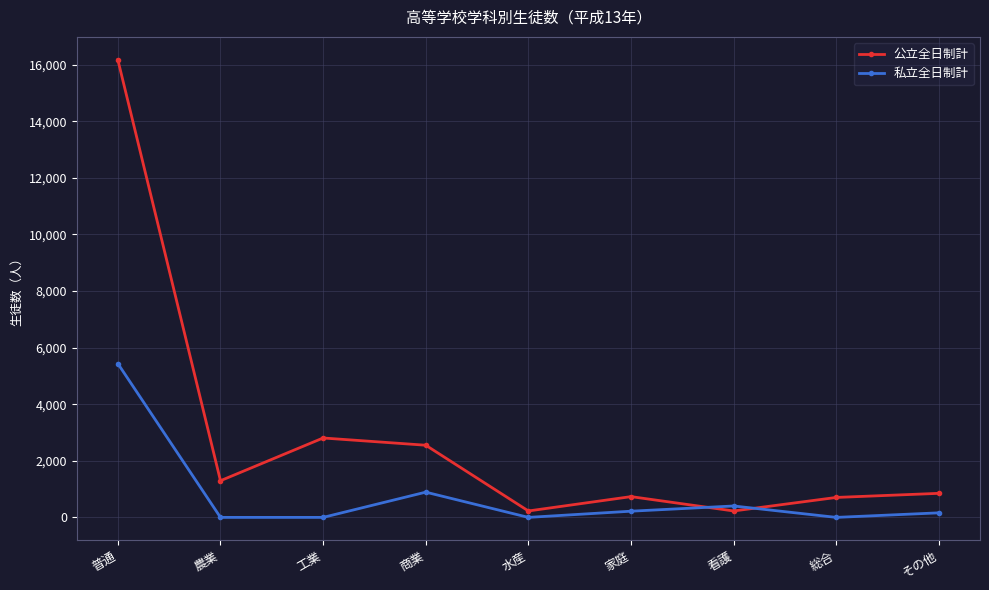

Is the value of 公立全日制計 at 工業 greater than the value of 私立全日制計 at 商業?

Yes